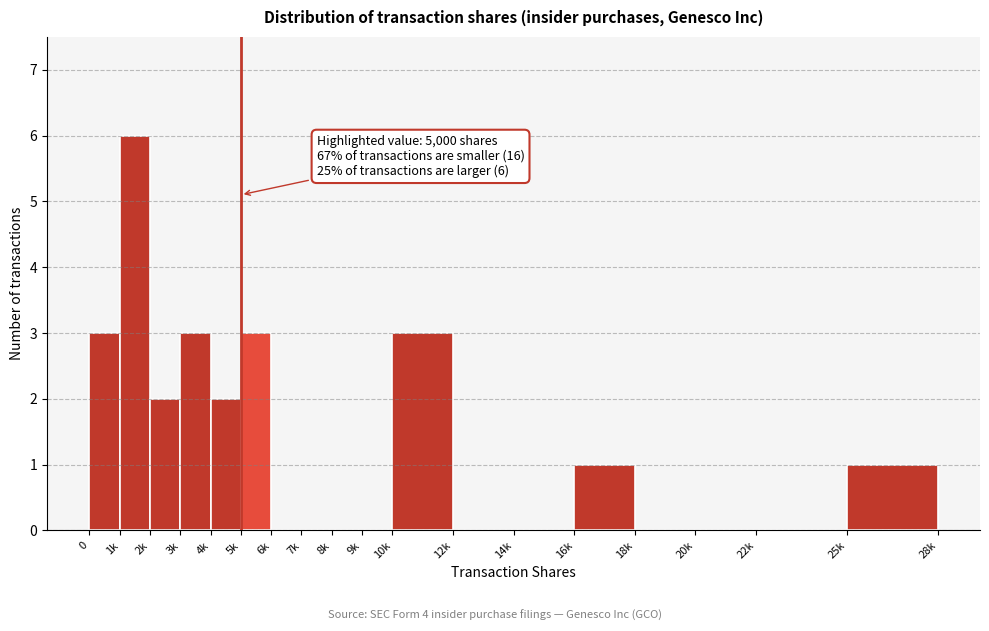

Reading left to right, what are all the values shown in this chart?

0=3	1k=6	2k=2	3k=3	4k=2	5k=3	6k=0	7k=0	8k=0	9k=0	10k=3	12k=0	14k=0	16k=1	18k=0	20k=0	22k=0	25k=1